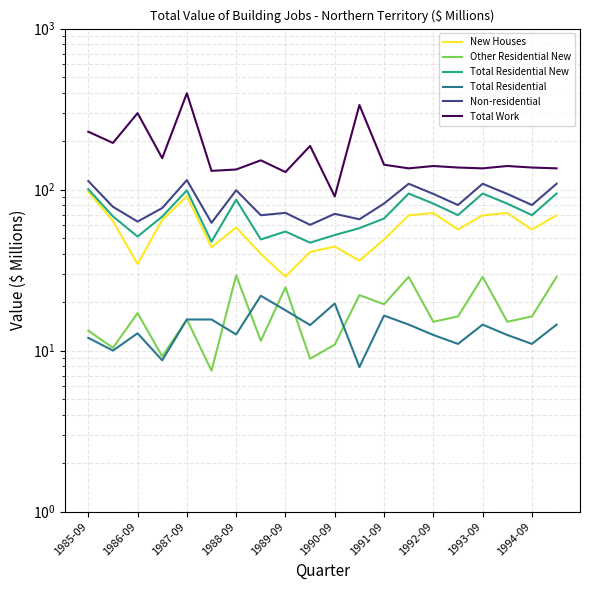

True or false: Total Work and New Houses intersect in this chart.

False